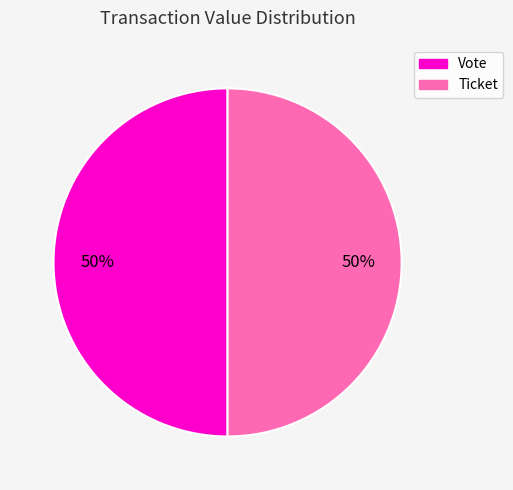

What percentage is the Ticket slice, to the nearest percent?

50%